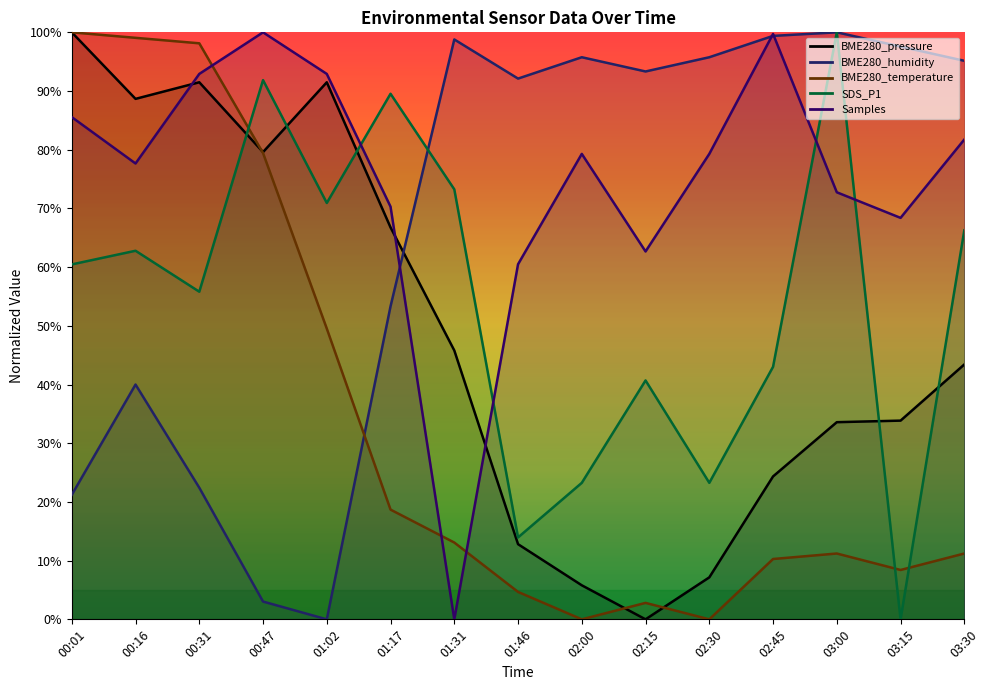

At how many categories does at least one series exceed 35?

15